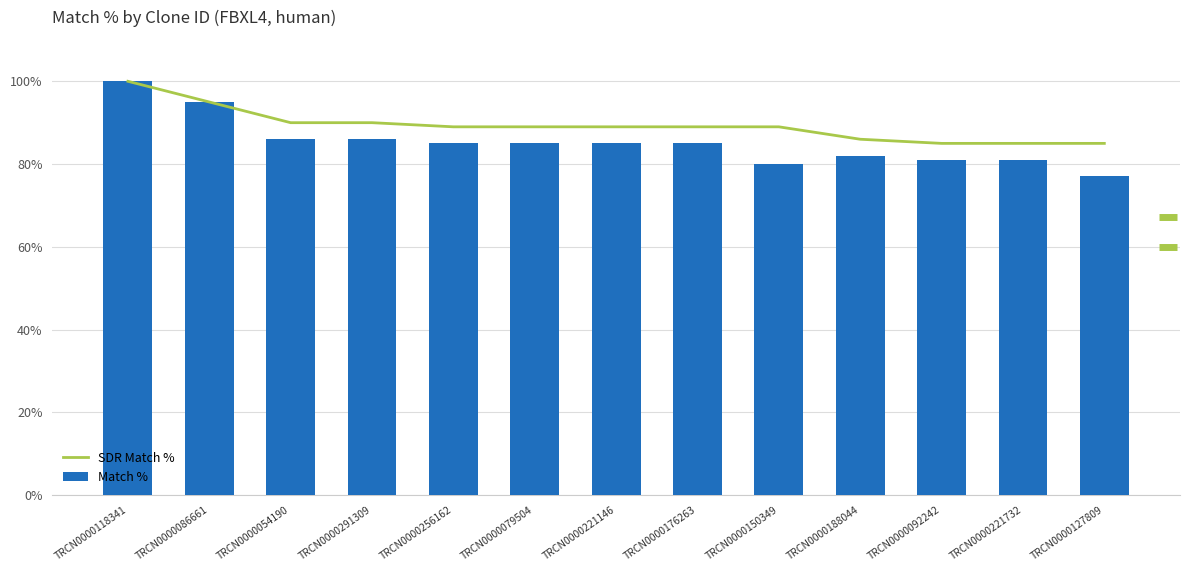

What is the label of the 2nd bar from the left?

TRCN0000086661